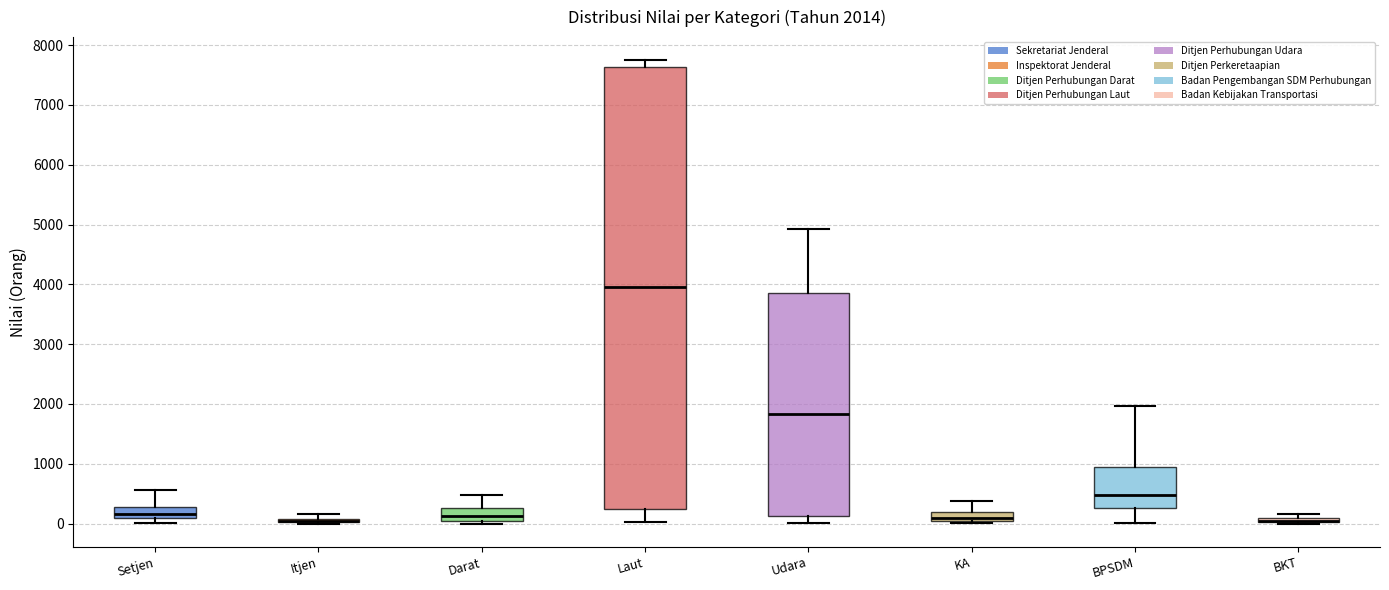

Comparing the boxes themselves (not the whiskers), which one is the tallest?

Laut